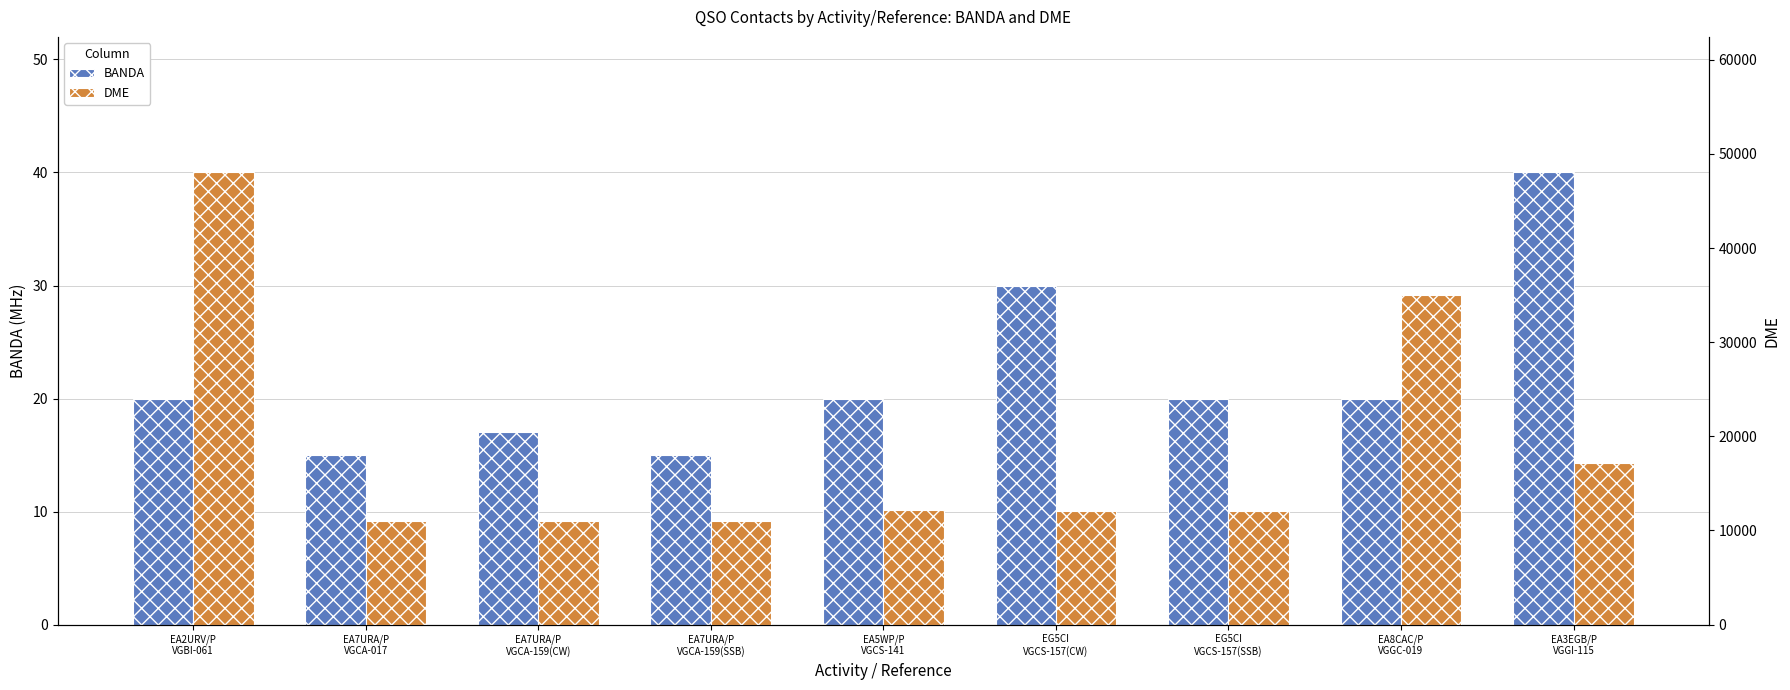

Read the DME value at EG5CI
VGCS-157(CW).

12040